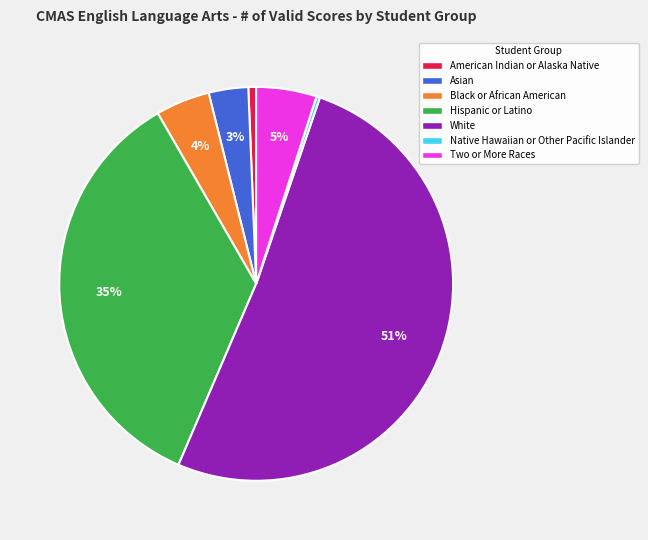

Do Asian and American Indian or Alaska Native together represent more than half of the pie?

No